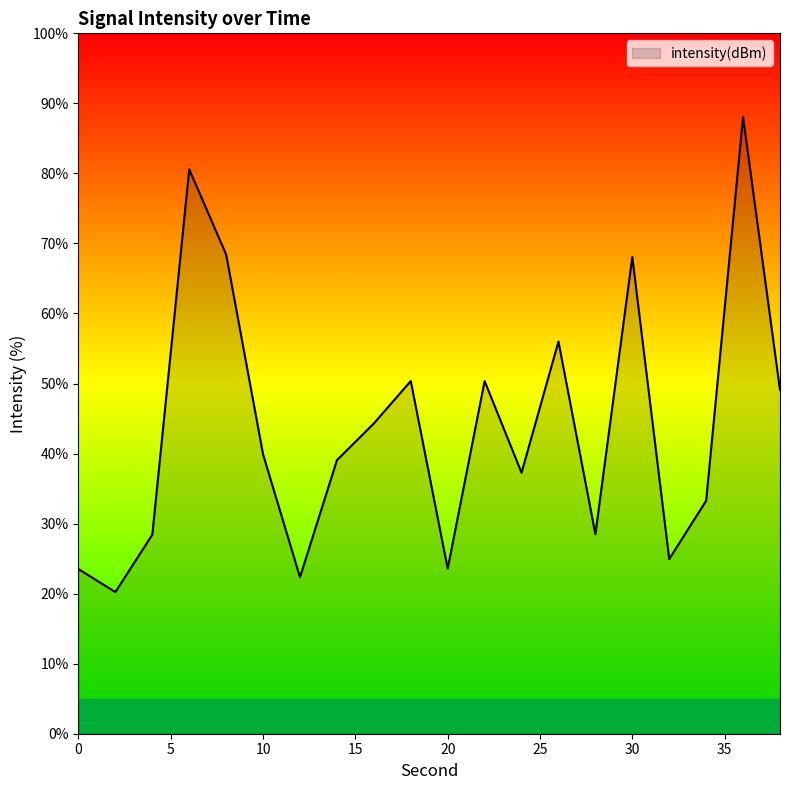

What is the difference between the maximum and minimum values?

67.8